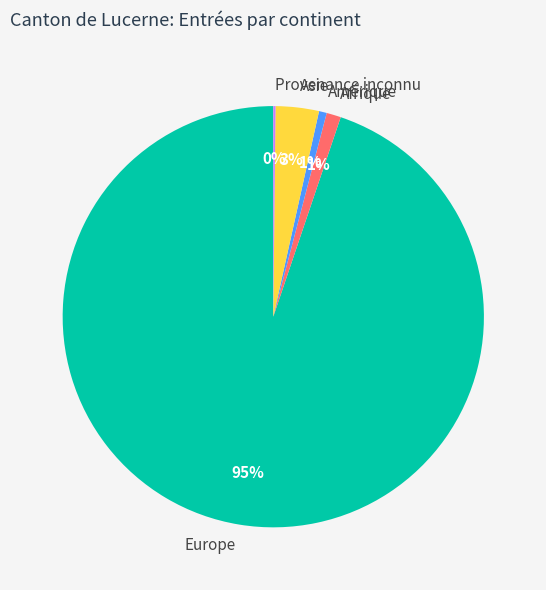

Is the sum of Afrique and Asie greater than half?

No